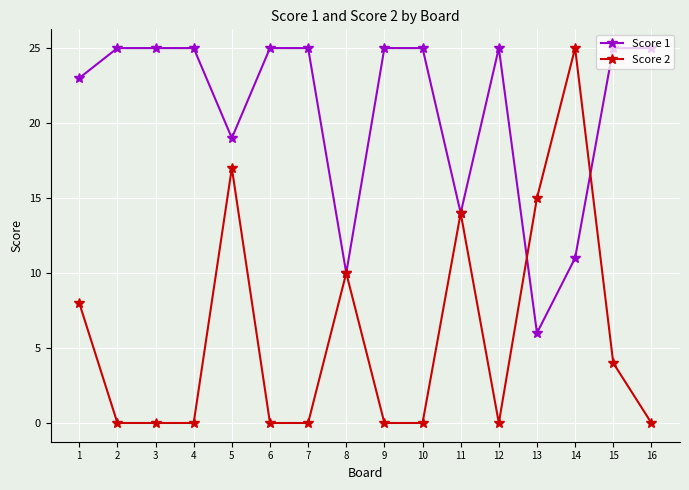

What is the value of the Score 1 point at the 1st from the left?

23